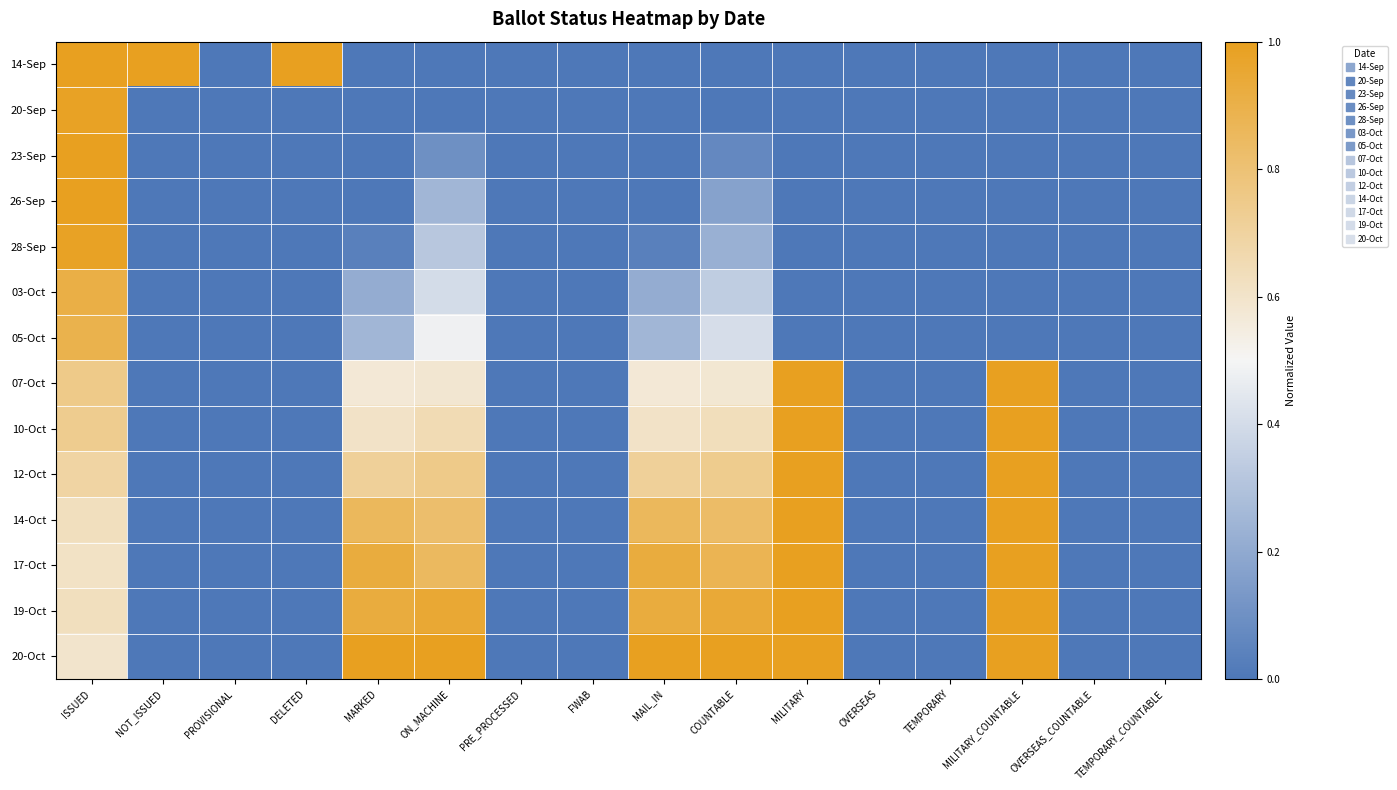

At how many categories does at least one series exceed 0?

9